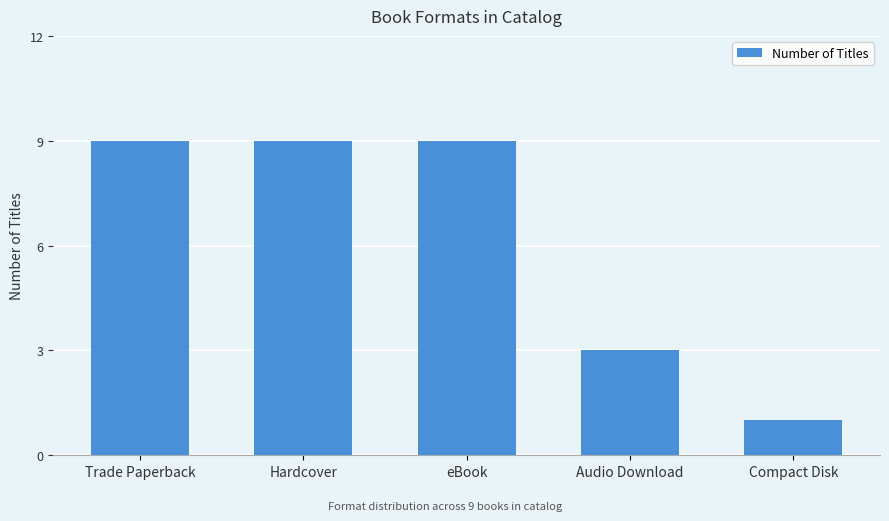

True or false: the data shows 9 at Trade Paperback.

True